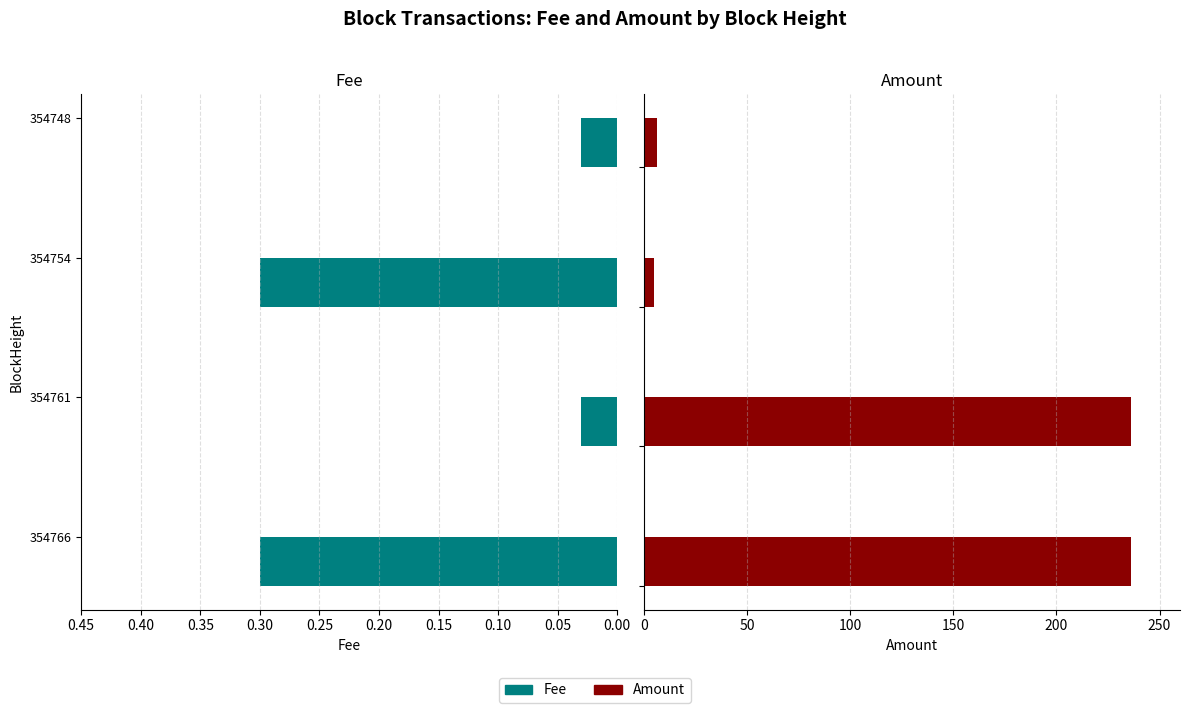

At 0.00, list the series in order from largest to smallest.

Amount, Fee